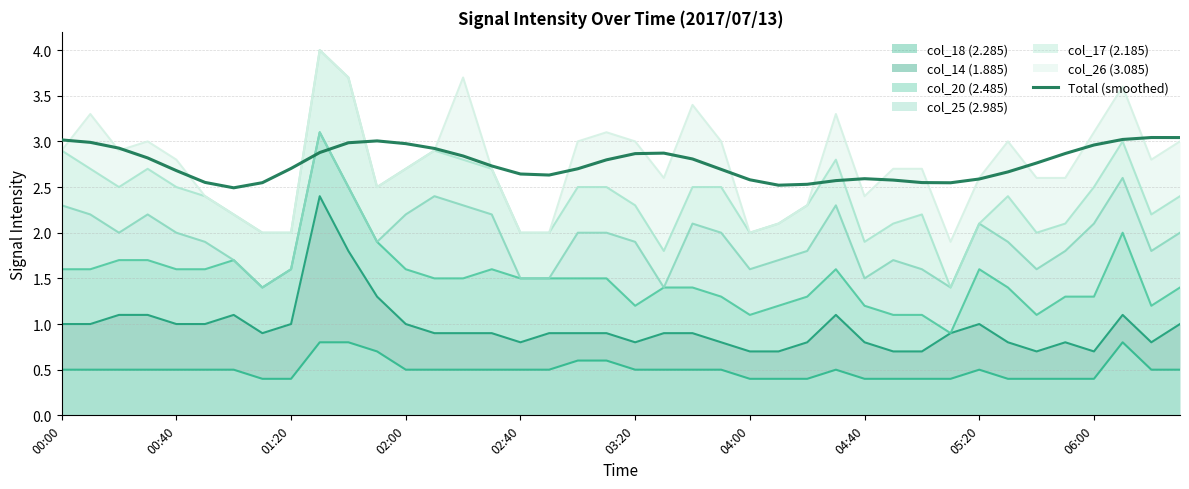

The chart shows a value of 3.9 at 29. True or false?

False